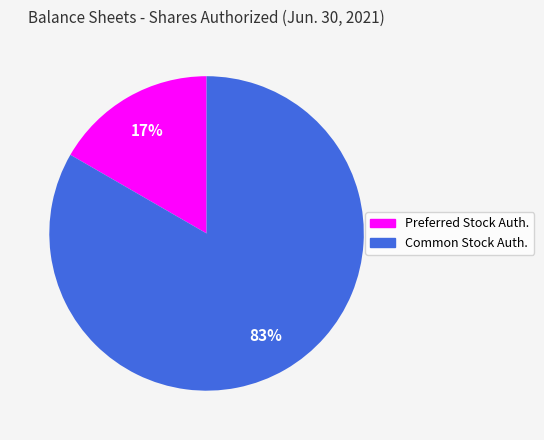

Is there any slice that represents more than half of the pie?

Yes